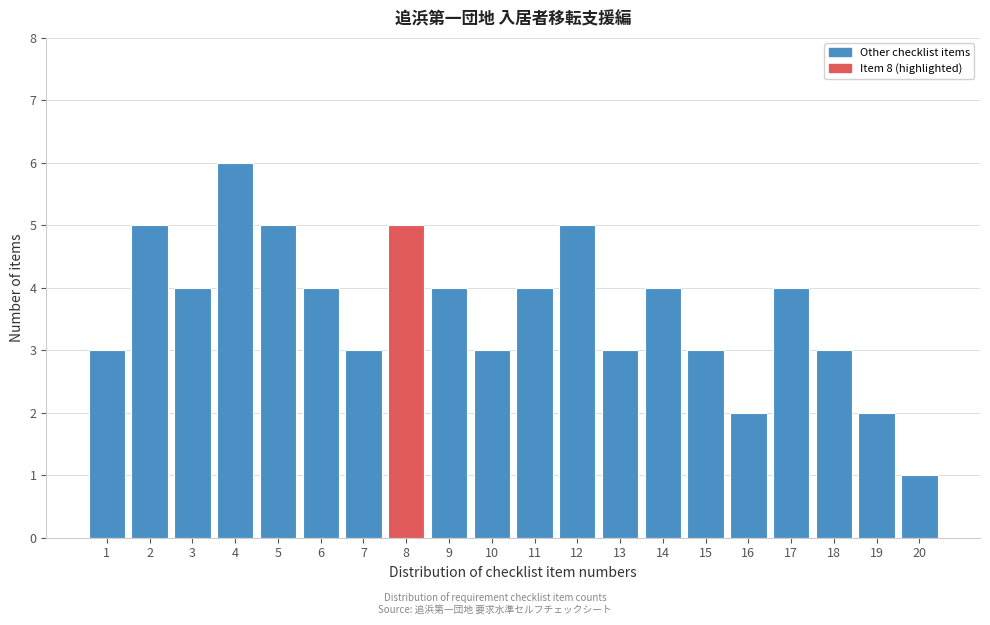

Reading left to right, extract all data points from this chart.

3	5	4	6	5	4	3	5	4	3	4	5	3	4	3	2	4	3	2	1